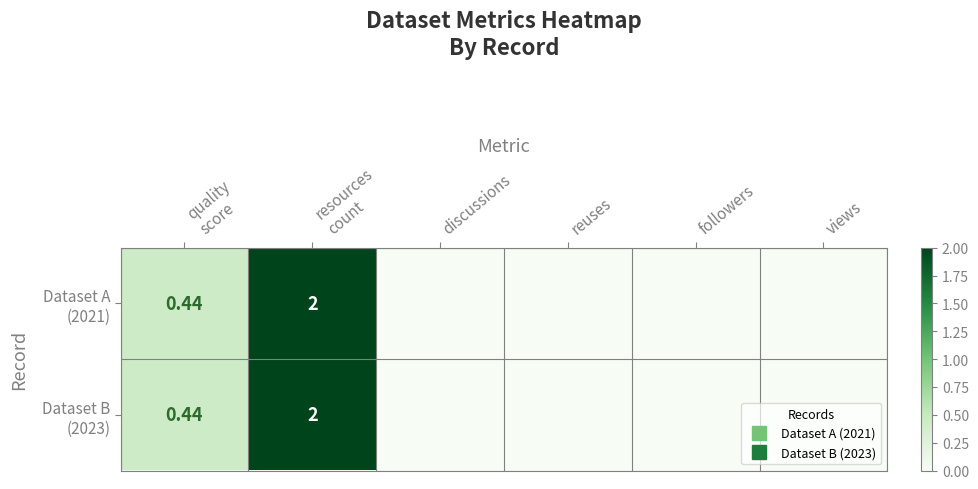

Is the value of Dataset B (2023) at followers greater than the value of Dataset A (2021) at reuses?

No